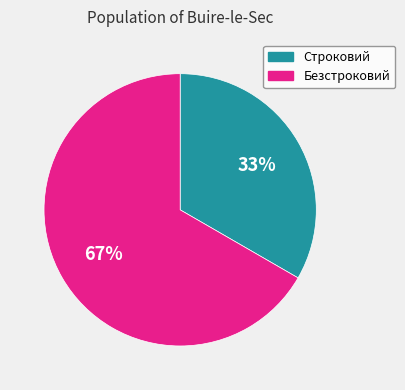

What is the majority slice?

Безстроковий